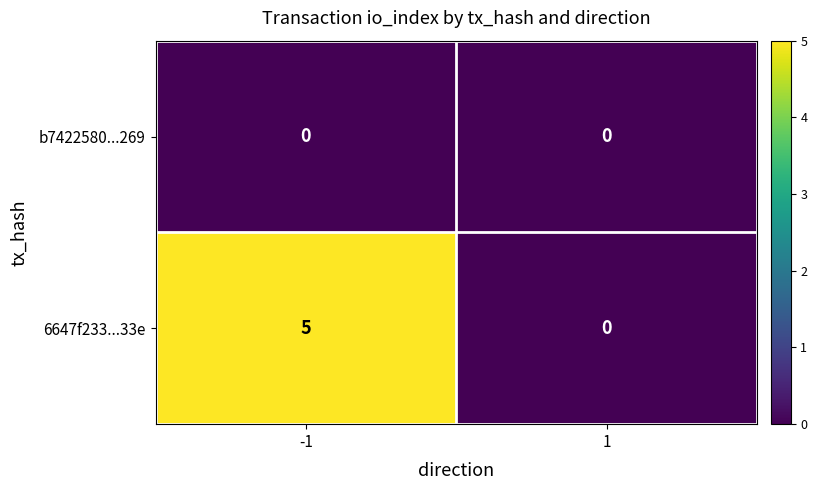

Which has a higher value, -1 or 1?

-1